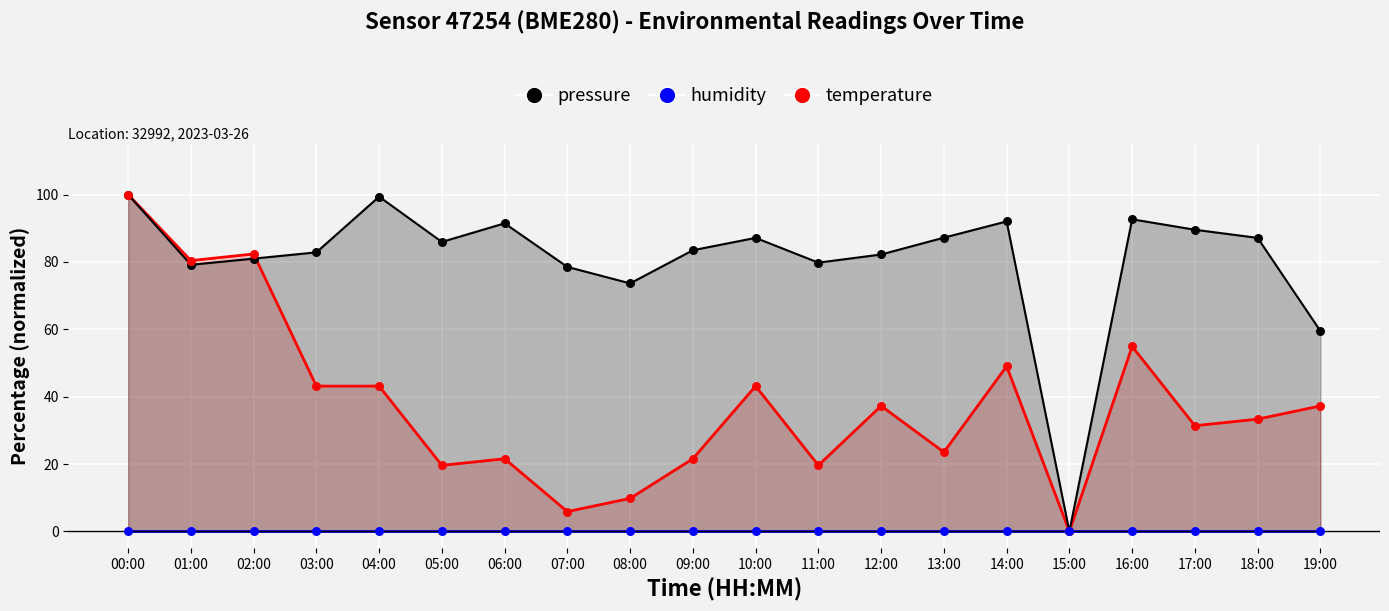

At which category is the sum across all series the highest?

00:00